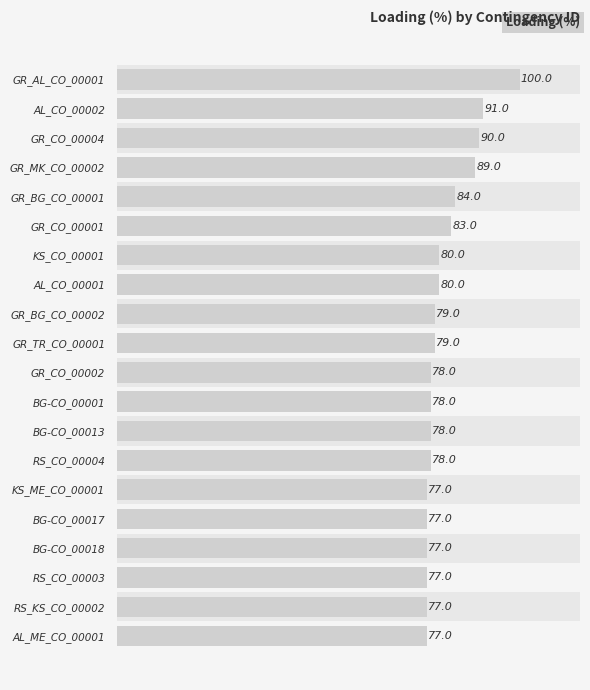

How many distinct data groups are displayed?

1